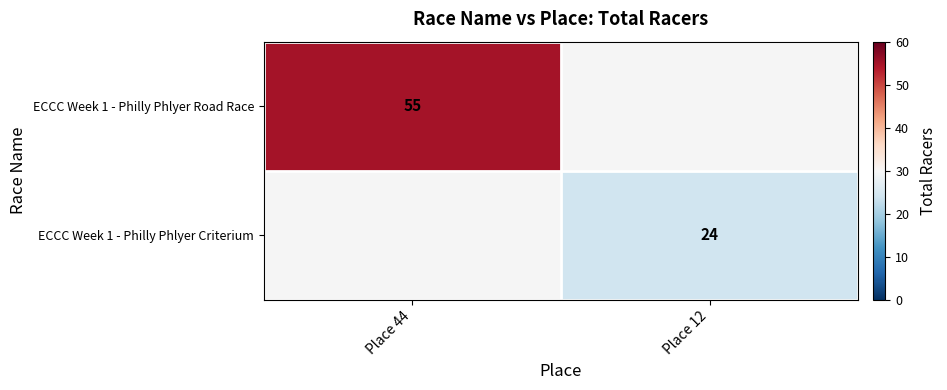

Is it true that ECCC Week 1 - Philly Phlyer Road Race equals 55 at Place 44?

True